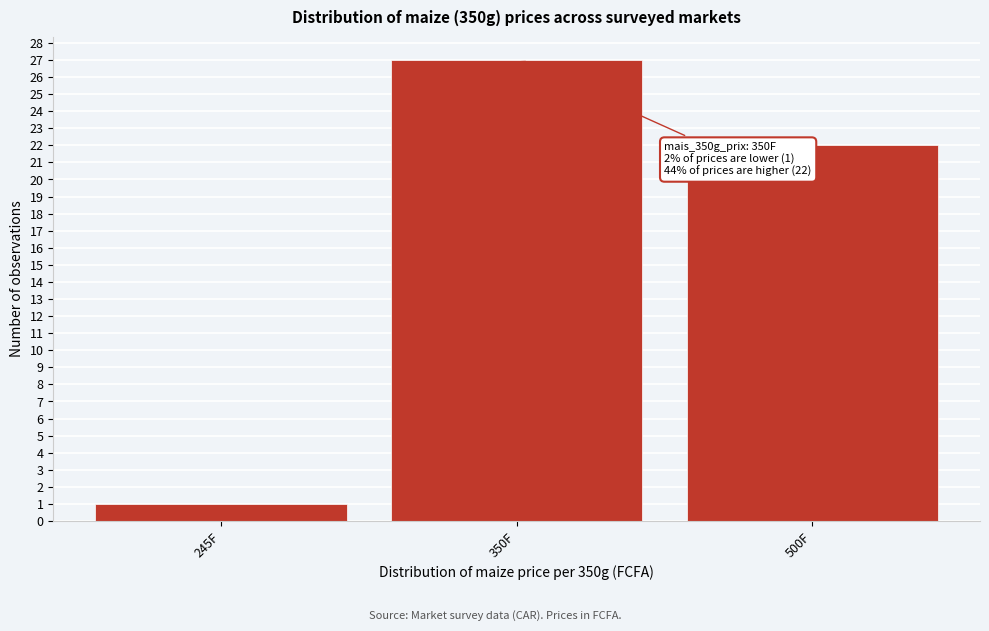

Reading right to left, list all the values displayed in this chart.

500F=22	350F=27	245F=1